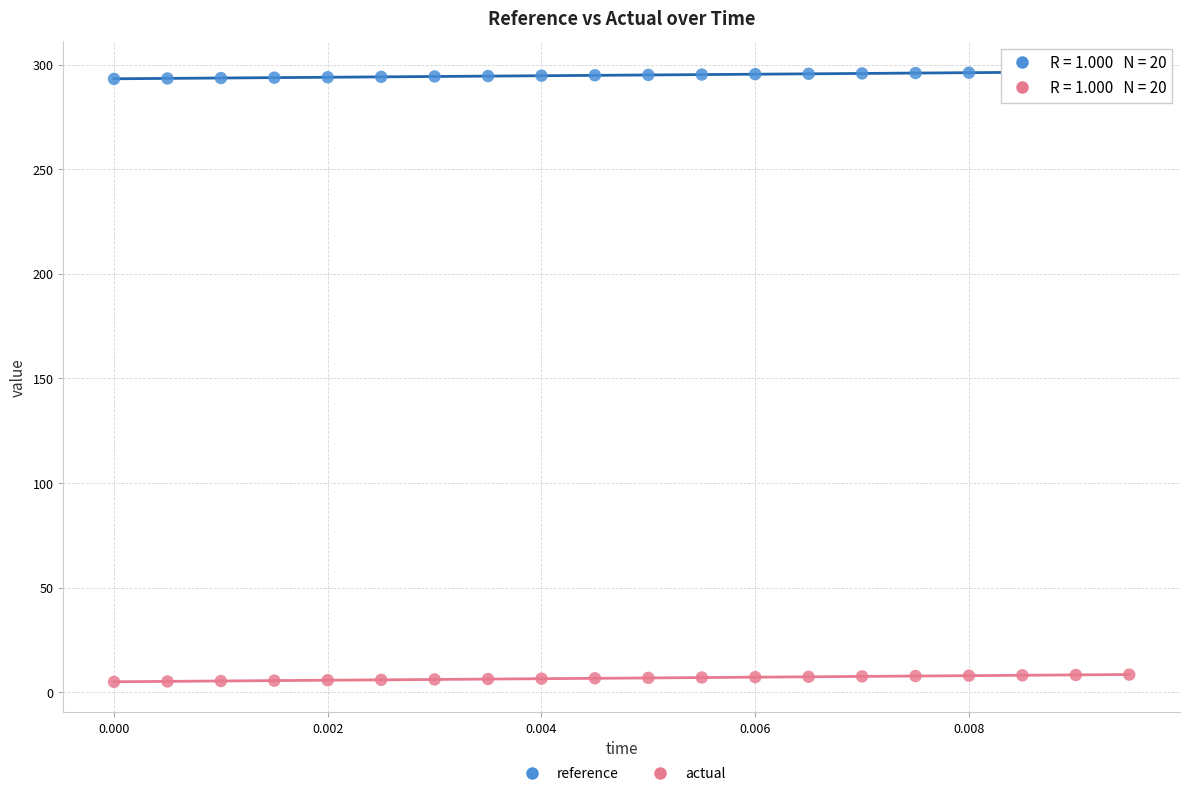

Which series reaches the minimum Y coordinate?

actual